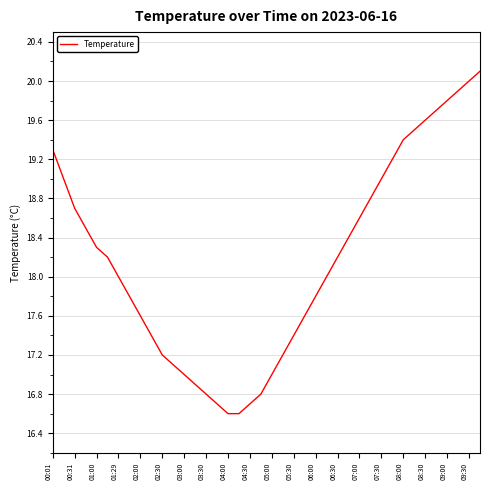

What is the difference between the maximum and minimum values?

3.5